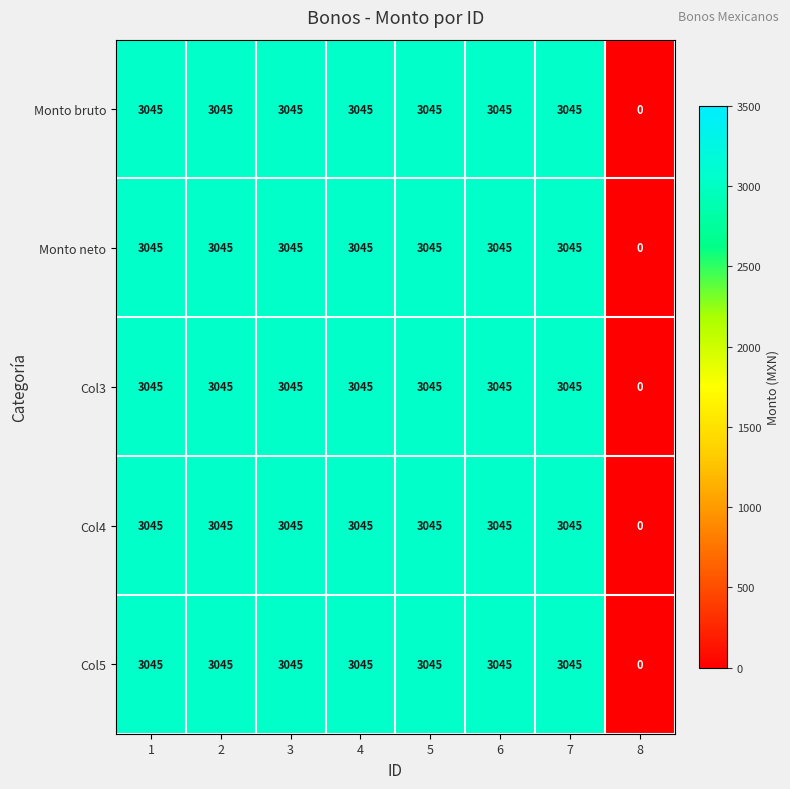

Is it true that Col4 equals 3045 at 2?

True